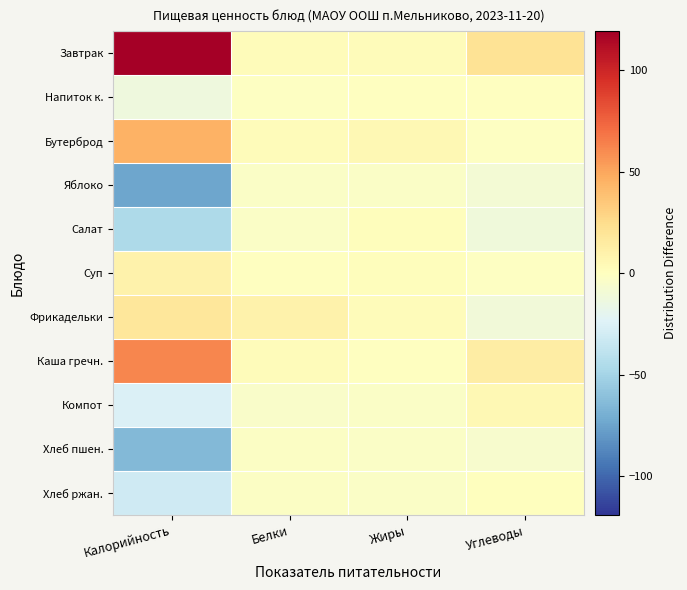

What is the spread (max minus min) of values at Калорийность?

192.6